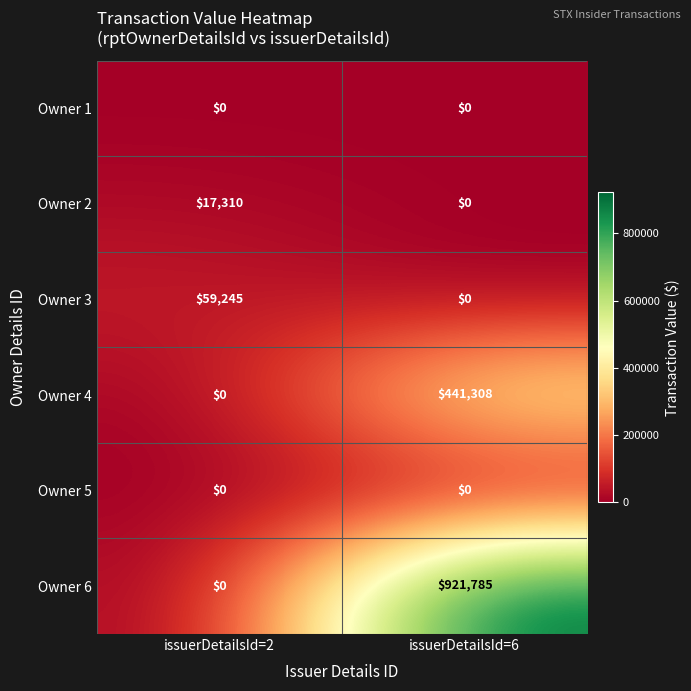

Reading left to right, extract all data points from this chart.

Owner 1: 0	0
Owner 2: 17310	0
Owner 3: 59245	0
Owner 4: 0	441308
Owner 5: 0	0
Owner 6: 0	921785